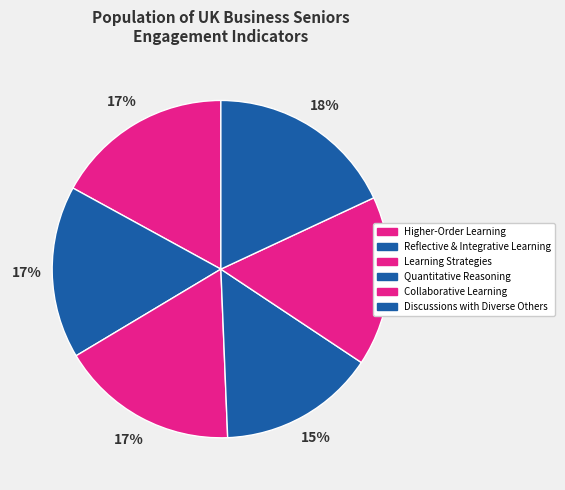

What is the ratio of the value at Learning Strategies to the value at Quantitative Reasoning?

1.1